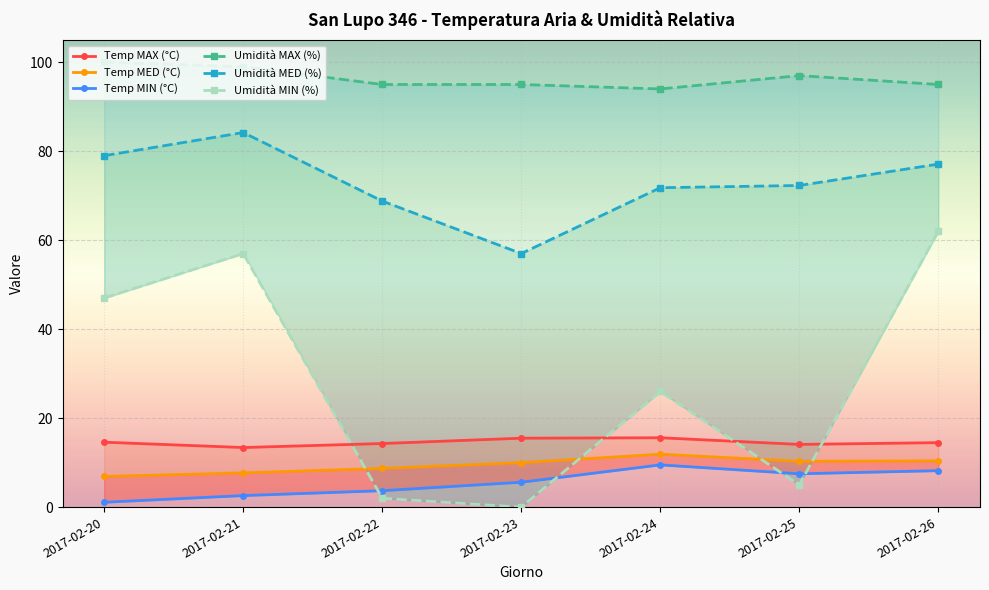

Rank the categories by Umidità MAX (%) value from lowest to highest.

2017-02-24, 2017-02-22, 2017-02-23, 2017-02-26, 2017-02-25, 2017-02-21, 2017-02-20